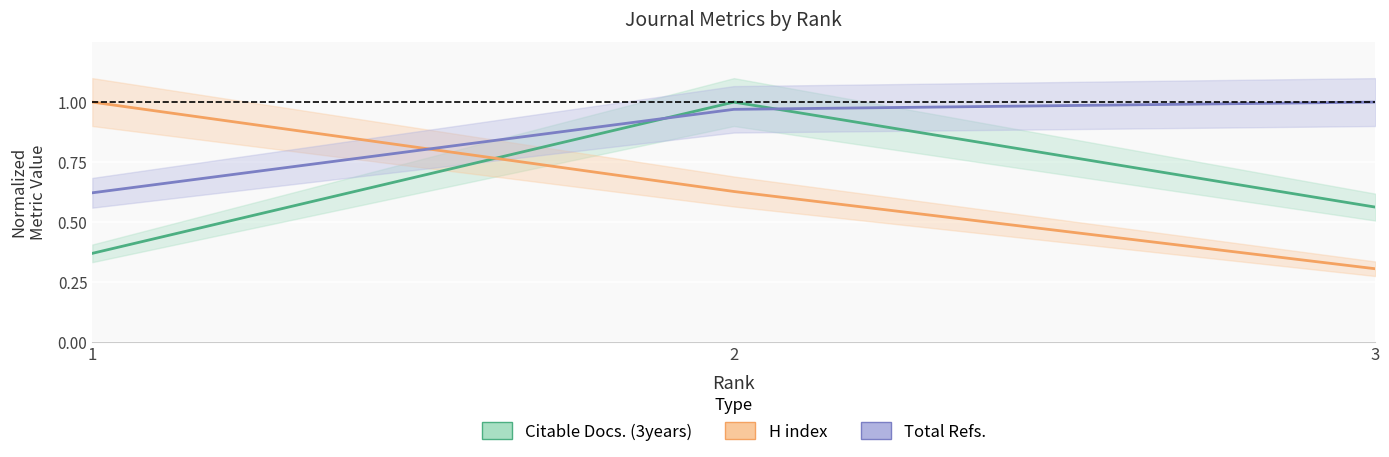

Which series has the widest spread of values?

H index